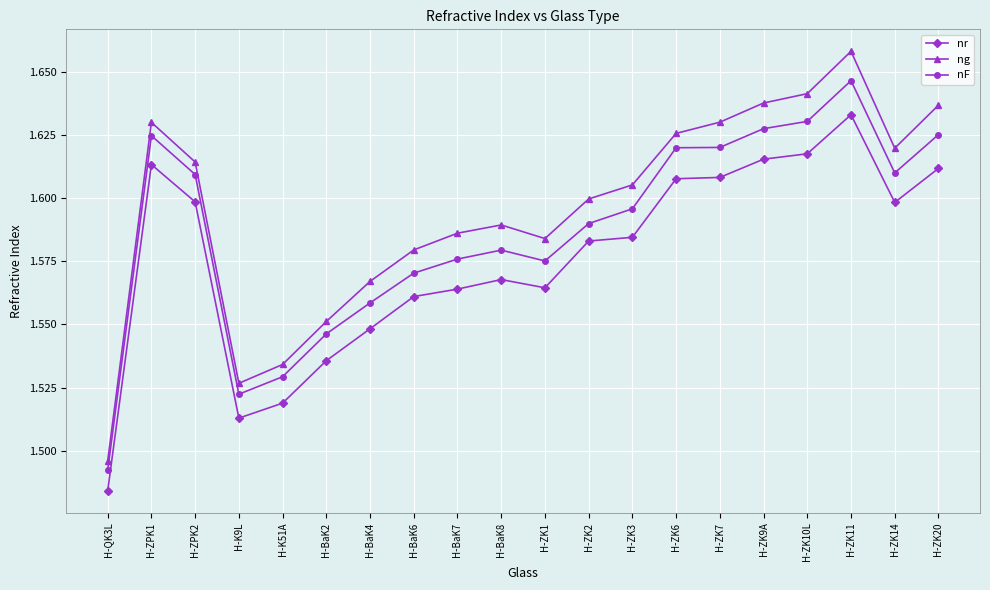

Rank the series by their average value, from highest to lowest.

ng, nF, nr